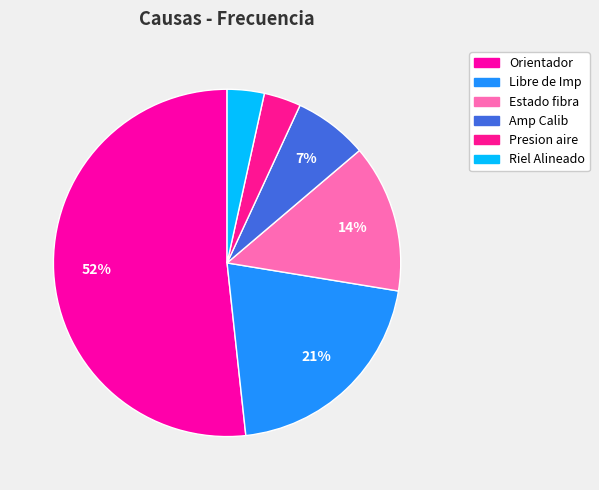

To the nearest percent, what percentage of the pie is Presion aire?

3%